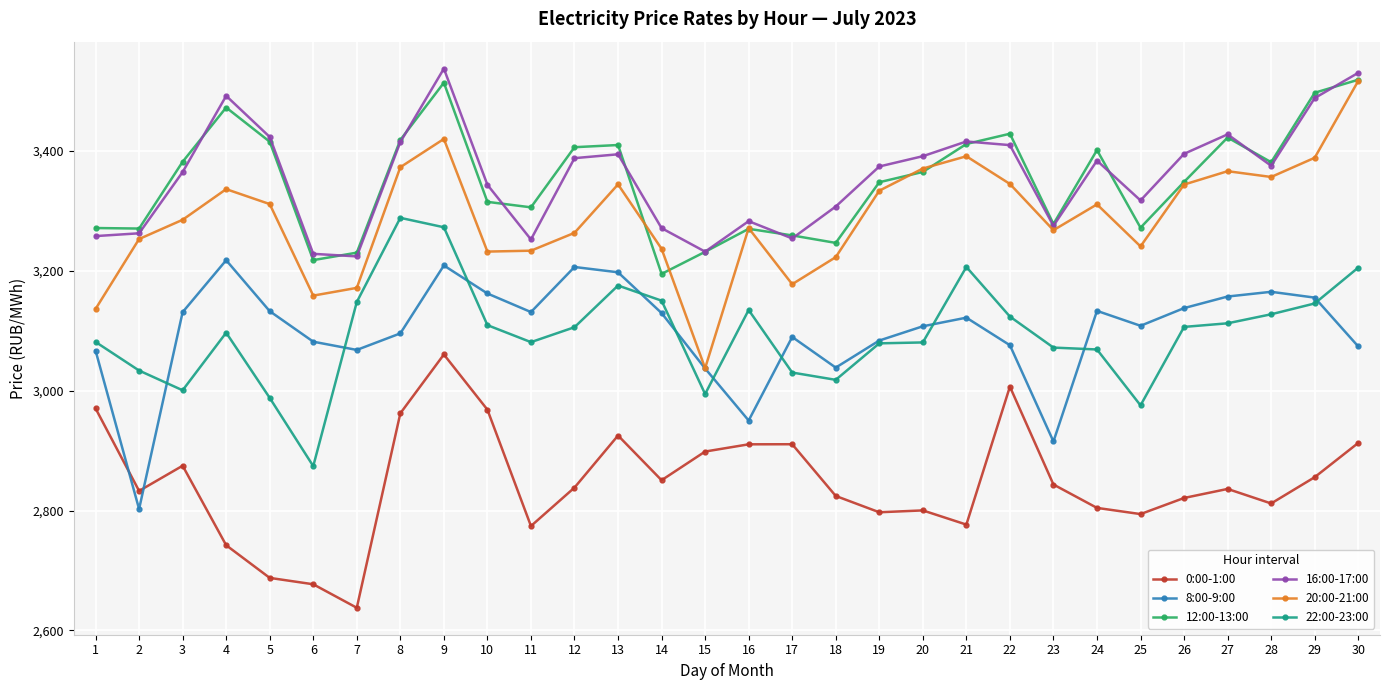

The value of 16:00-17:00 at 28 is 1019.2. True or false?

False